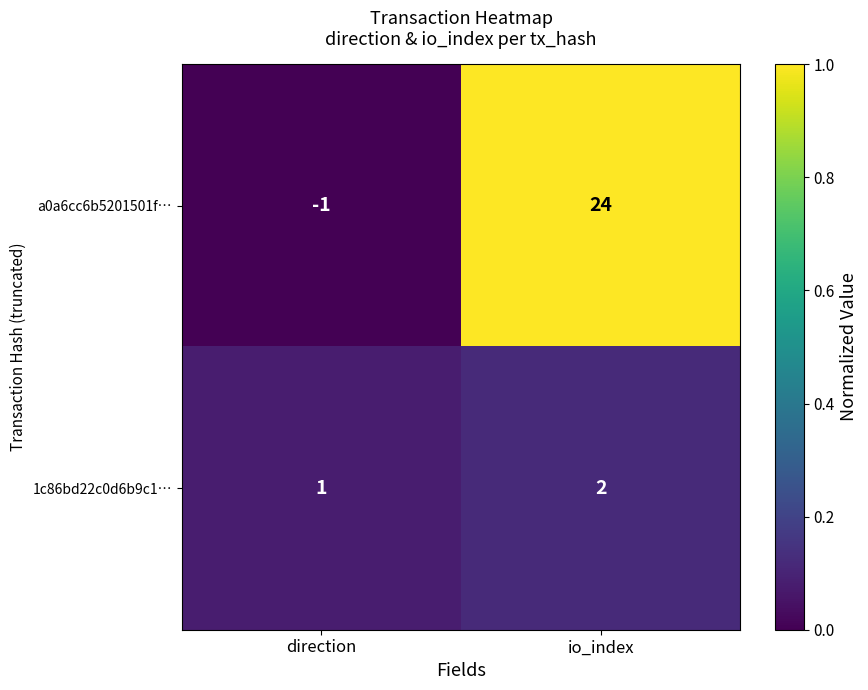

Which category has the lowest value in the 1c86bd22c0d6b9c1… series?

direction